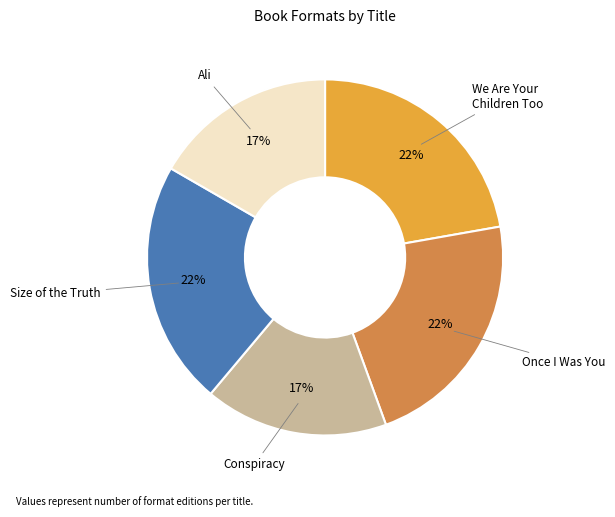

Is there a majority slice in this chart?

No